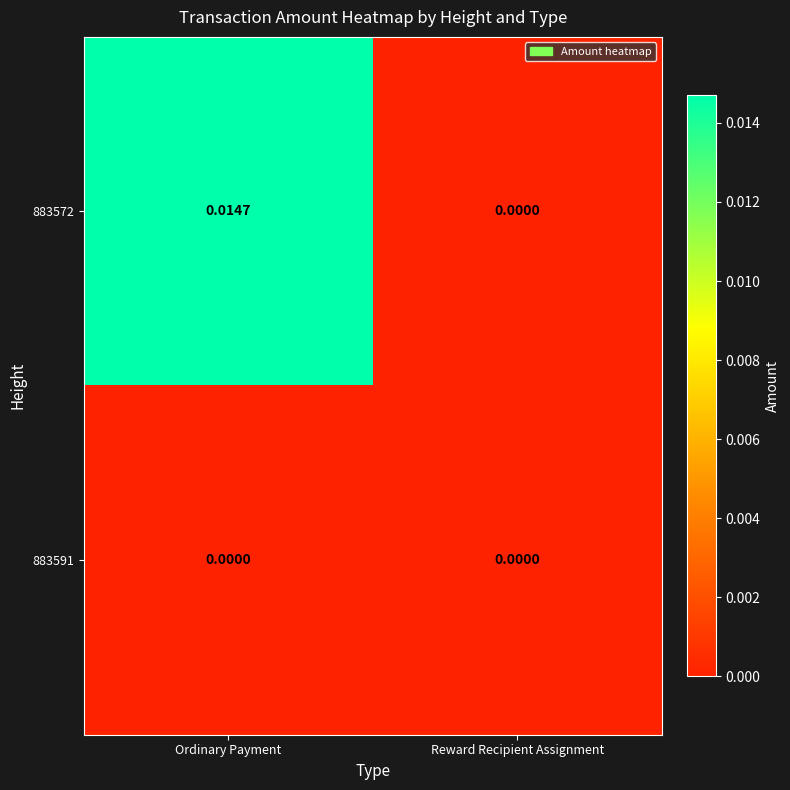

At which label does 883572 reach its minimum?

Reward Recipient Assignment